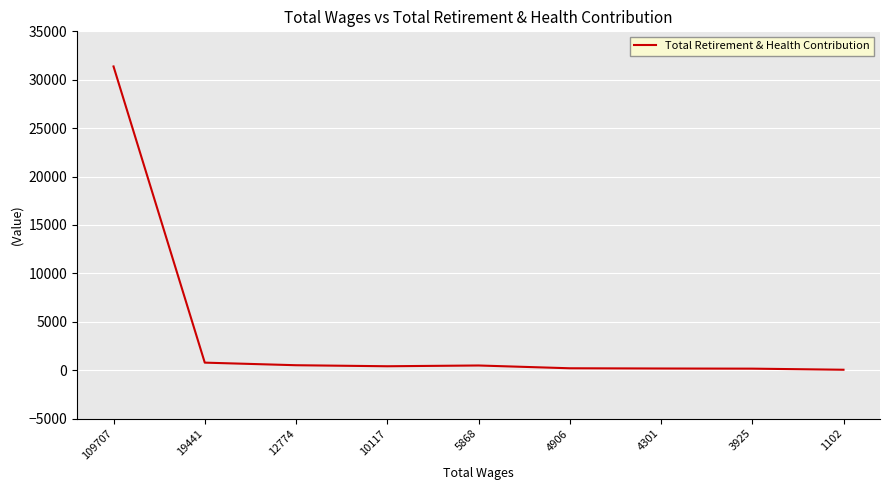

What is the sum of all values?

34120